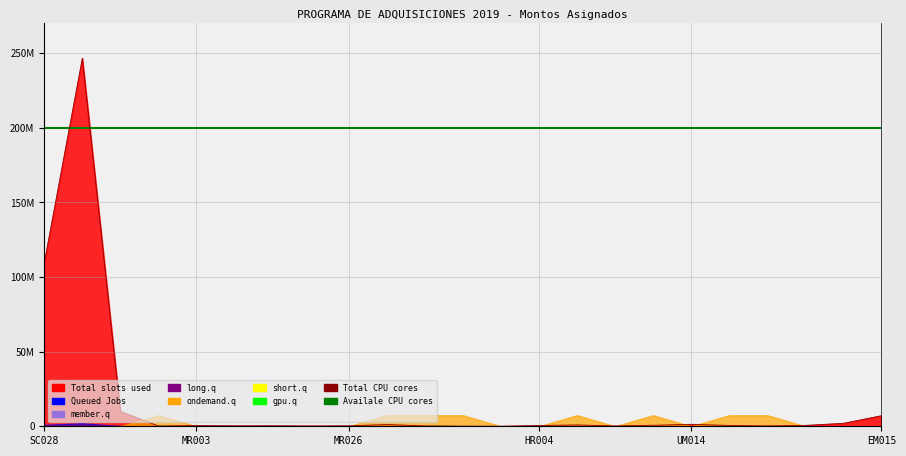

What is the value of the Total CPU cores point at the 8th from the left?

250000